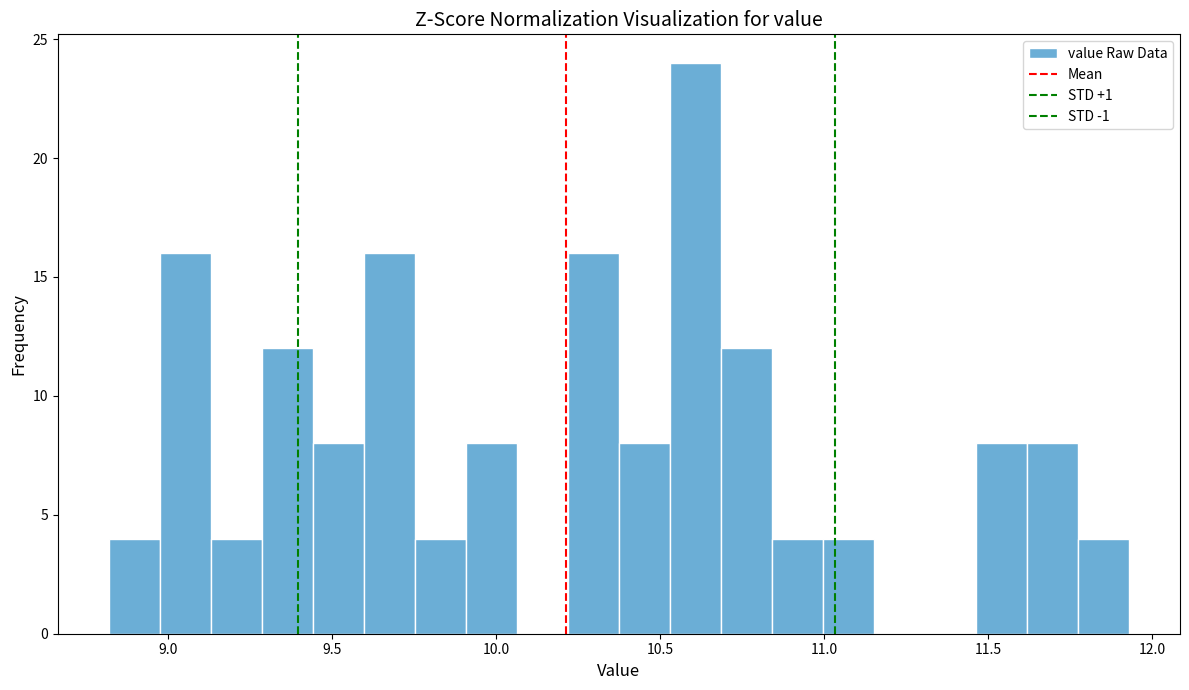

Around what value on the x-axis is the tallest bar? Give the approximate position of its centre, as read against the axis.

10.60